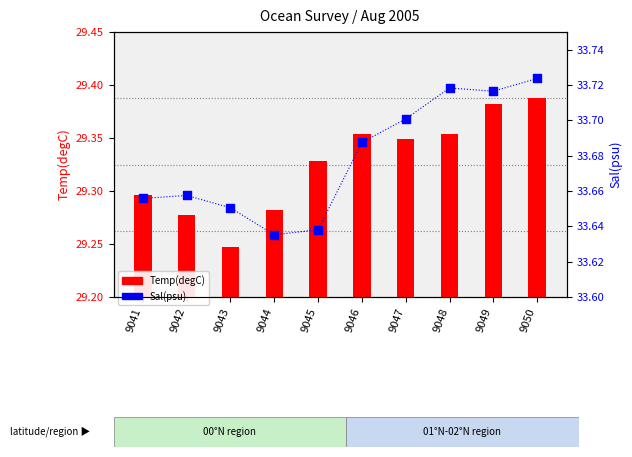

At which category is the sum across all series the highest?

9050